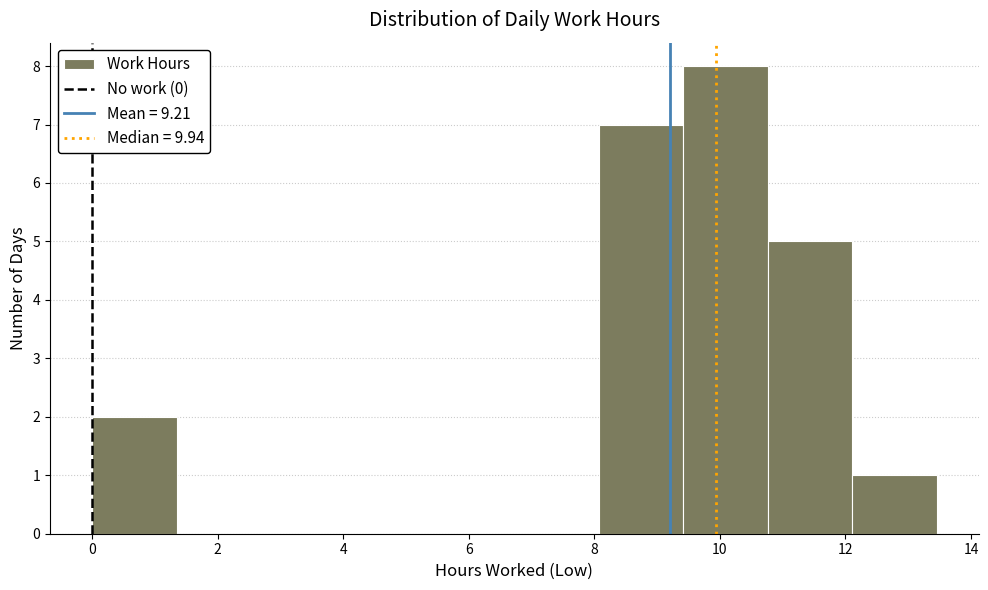

Reading left to right, list every bar in this chart as the range it spans on the x-axis followed by its height. Neither the bar edges nor the heights are printed on the chart, so give them approximately, as read against the axes.

0.0 to 1.4: 2
1.4 to 2.6: 0
2.6 to 4.0: 0
4.0 to 5.4: 0
5.4 to 6.8: 0
6.8 to 8.0: 0
8.0 to 9.4: 7
9.4 to 10.8: 8
10.8 to 12.2: 5
12.2 to 13.4: 1